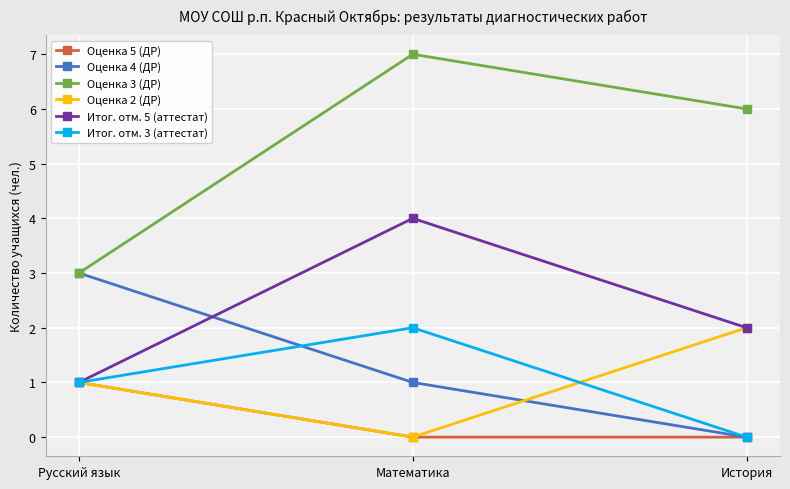

Reading right to left, list all the values displayed in this chart.

Оценка 5 (ДР): История=0	Математика=0	Русский язык=1
Оценка 4 (ДР): История=0	Математика=1	Русский язык=3
Оценка 3 (ДР): История=6	Математика=7	Русский язык=3
Оценка 2 (ДР): История=2	Математика=0	Русский язык=1
Итог. отм. 5 (аттестат): История=2	Математика=4	Русский язык=1
Итог. отм. 3 (аттестат): История=0	Математика=2	Русский язык=1